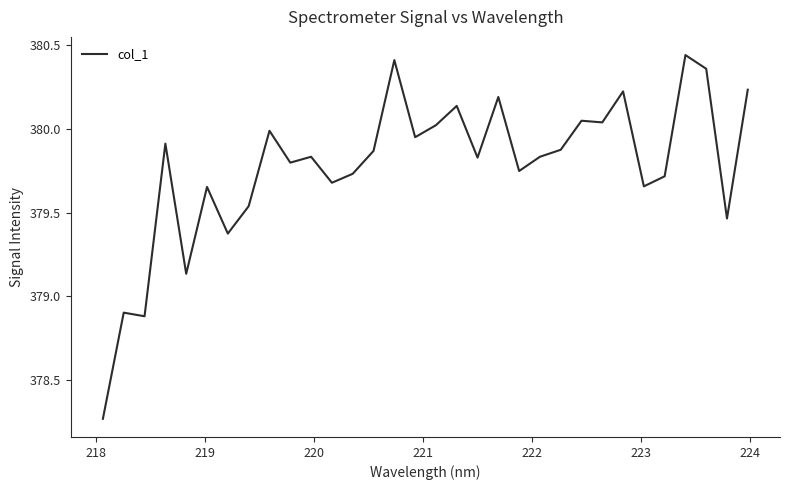

What is the difference between the maximum and minimum values?

2.2